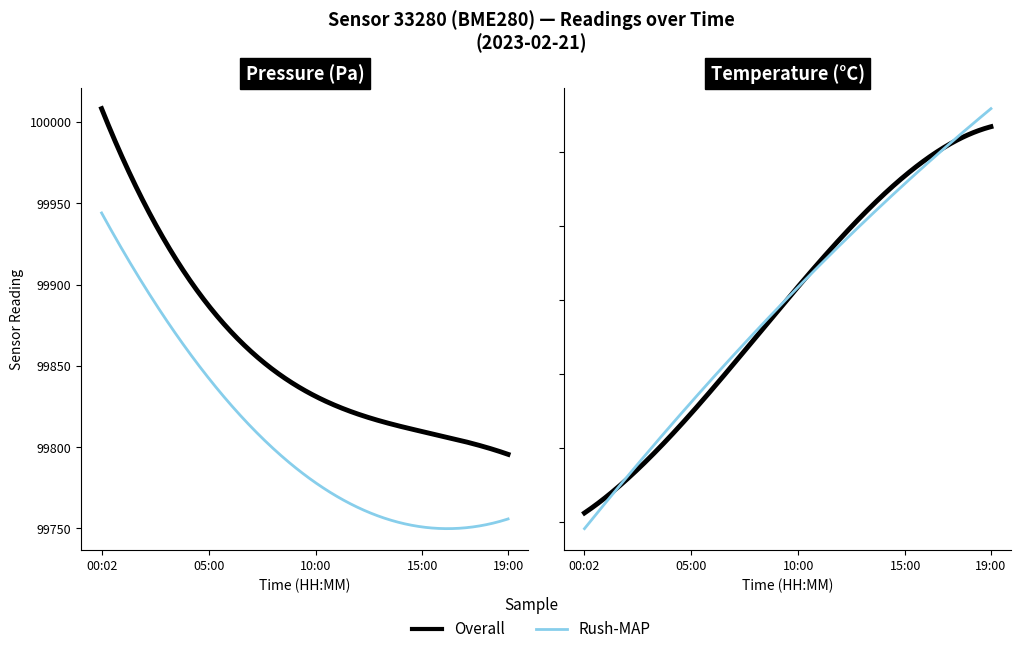

What is the maximum value for temperature?

13.7